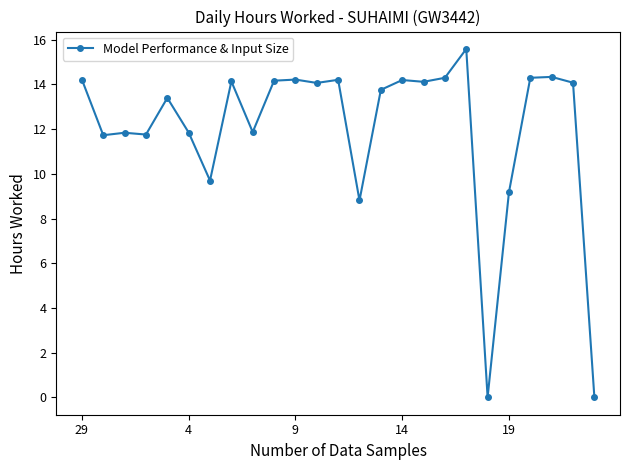

What is the average value?

12.0